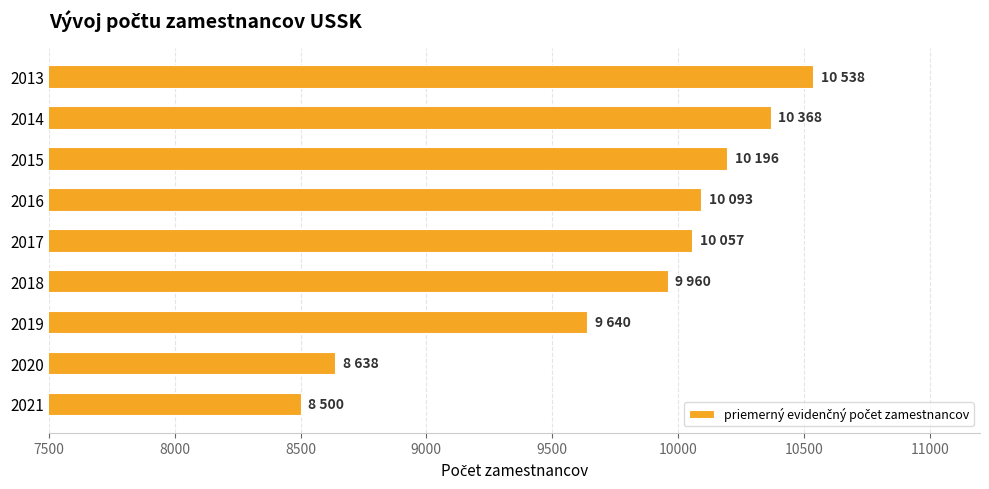

What is the value of the 7th bar from the top?

9640